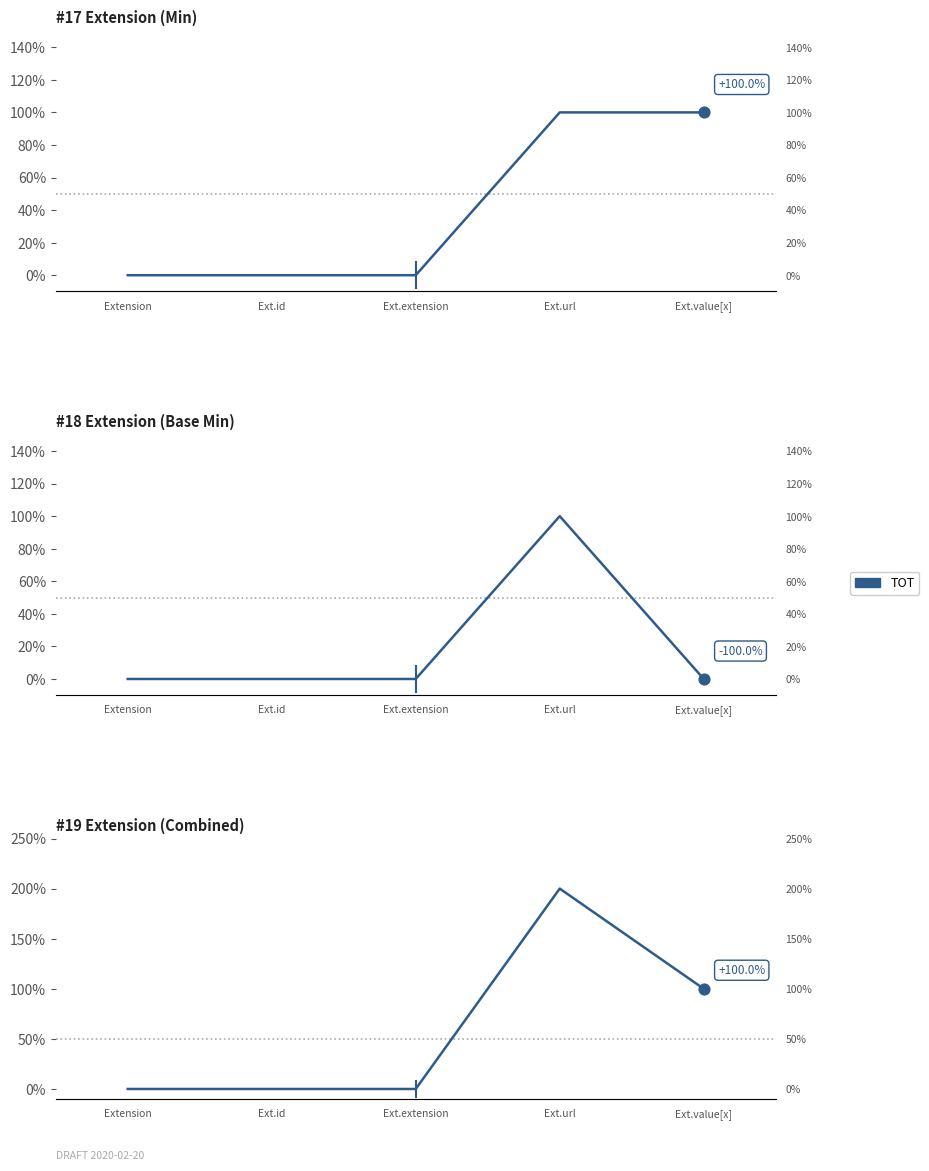

Which has a higher value, Ext.extension or Ext.url?

Ext.url